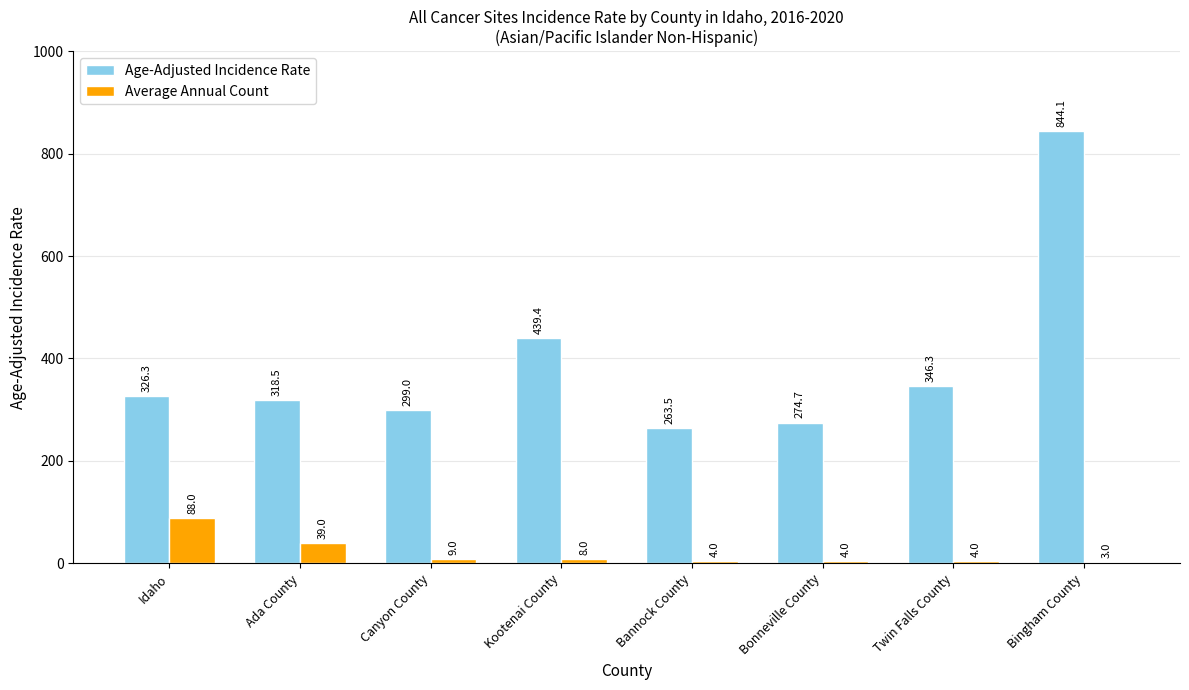

Which series has the widest spread of values?

Age-Adjusted Incidence Rate